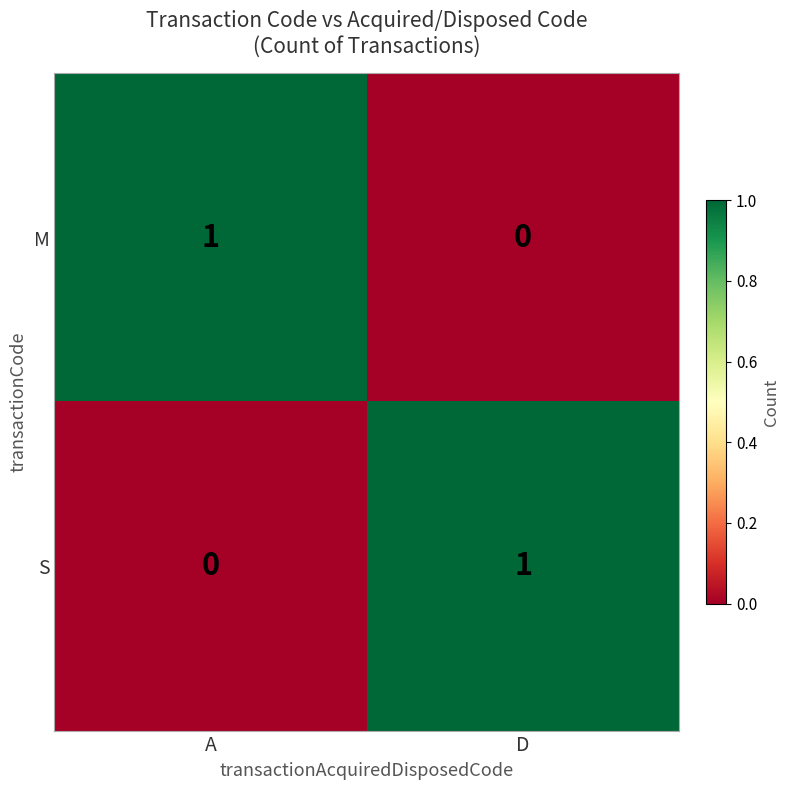

What is the total value across all series at D?

1